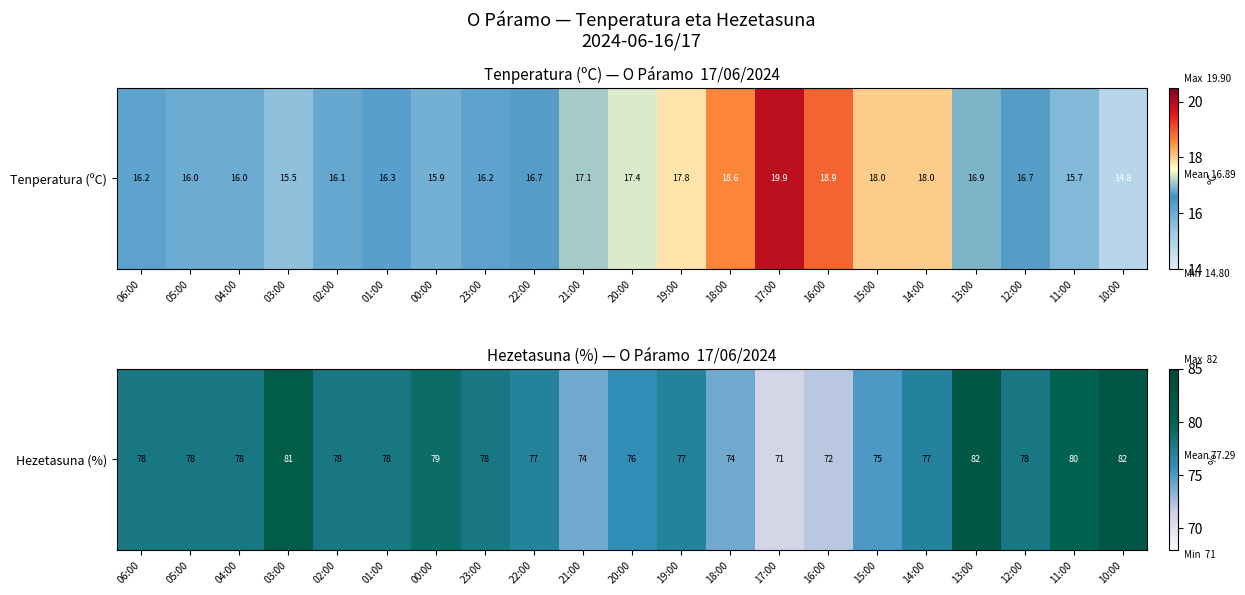

How many values are below 78?

9